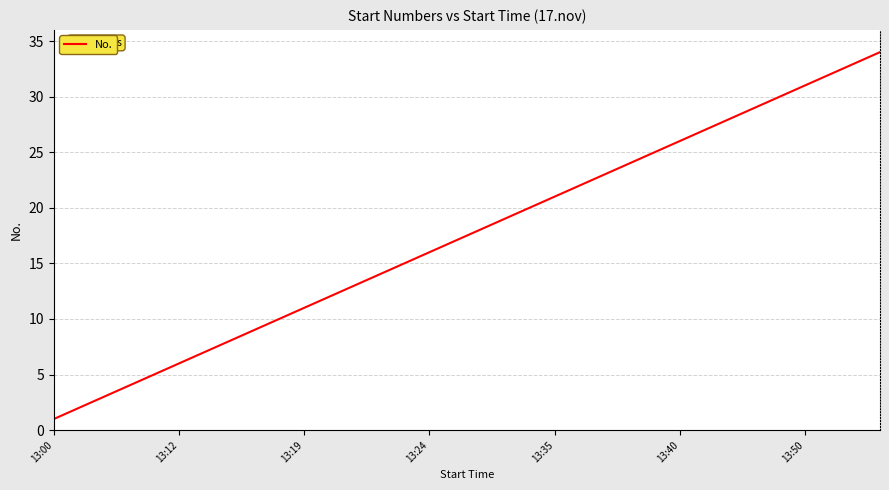

What is the greatest value displayed?

34